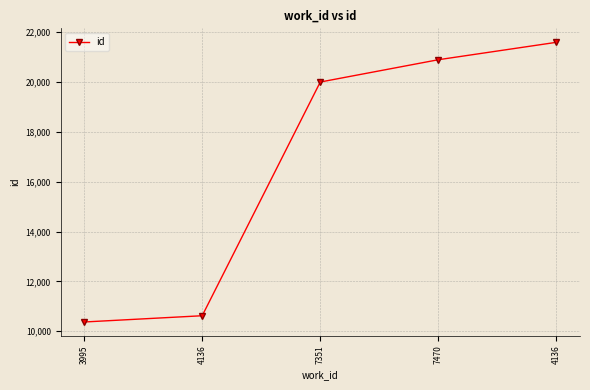

How many lines are shown in the chart?

1